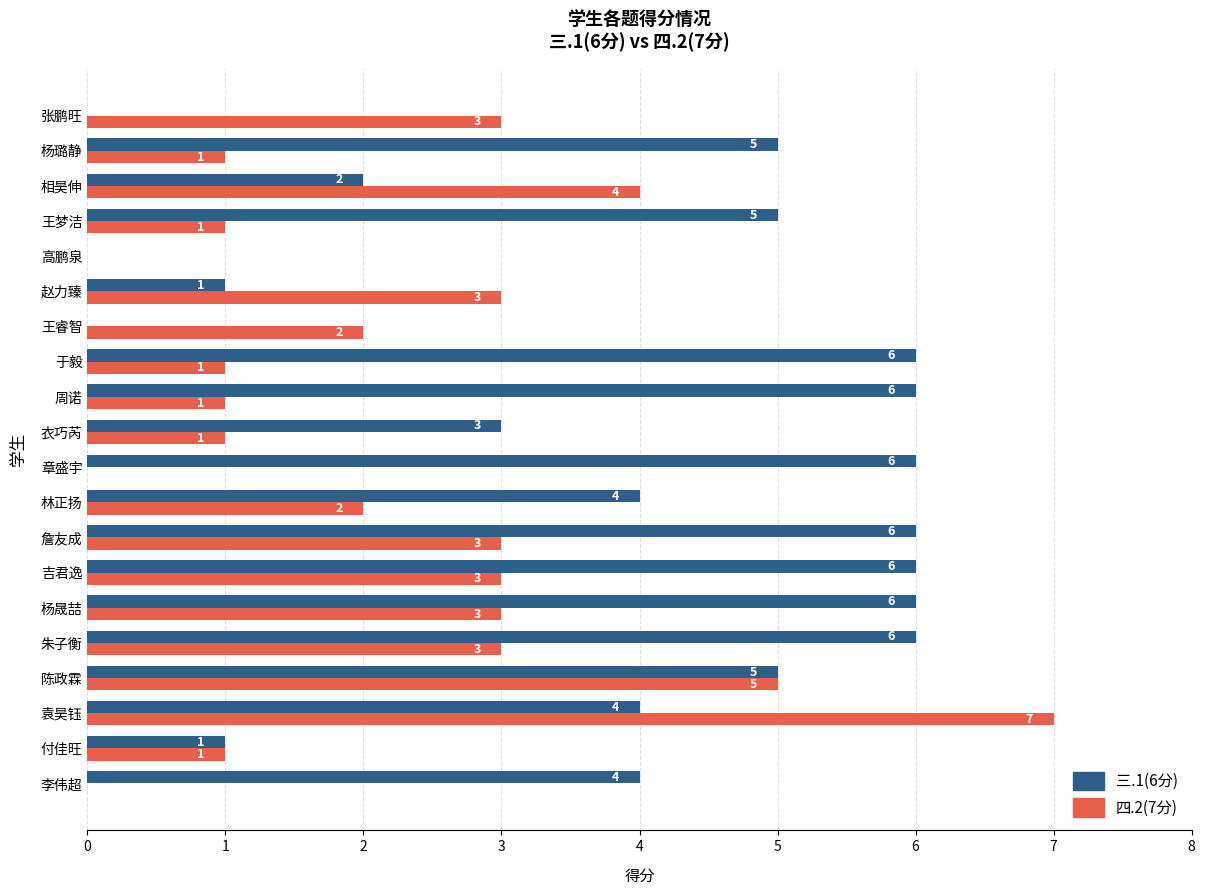

At which label is 三.1(6分) closest to 3?

衣巧芮